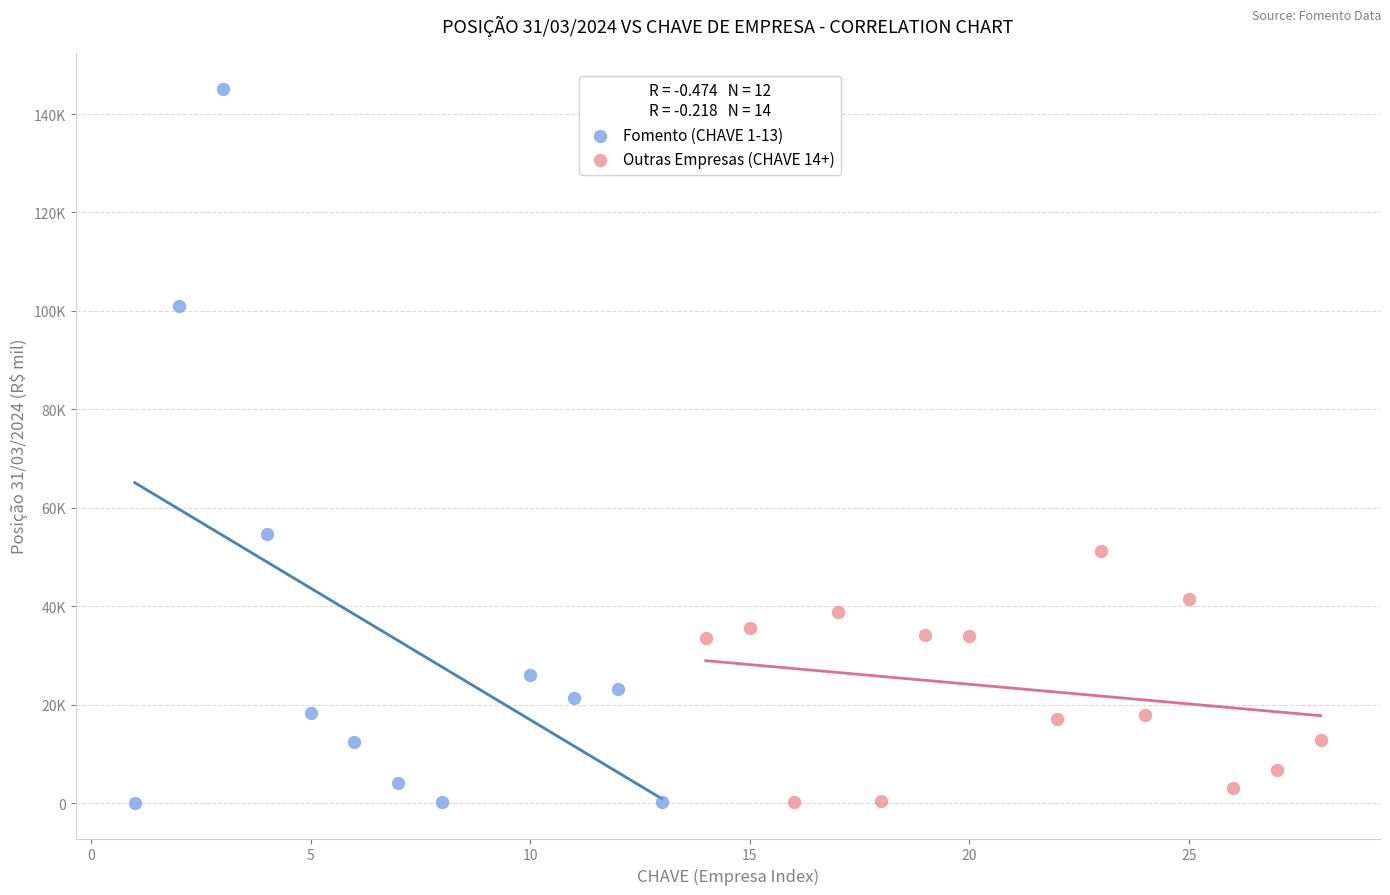

What are all the series names shown in the legend?

Fomento (CHAVE 1-13), Outras Empresas (CHAVE 14+)